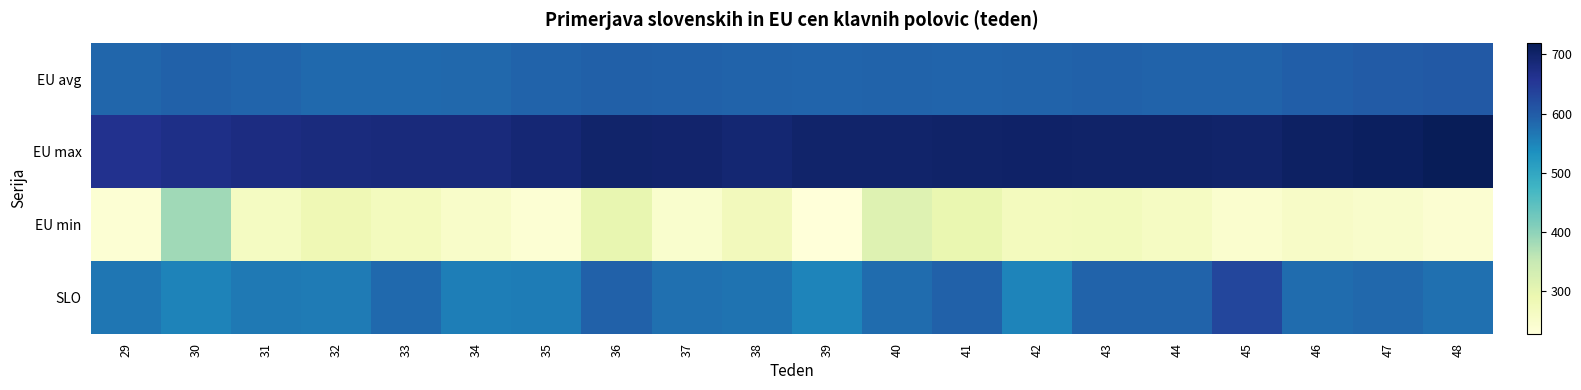

Which label corresponds to the largest value in the chart?

48